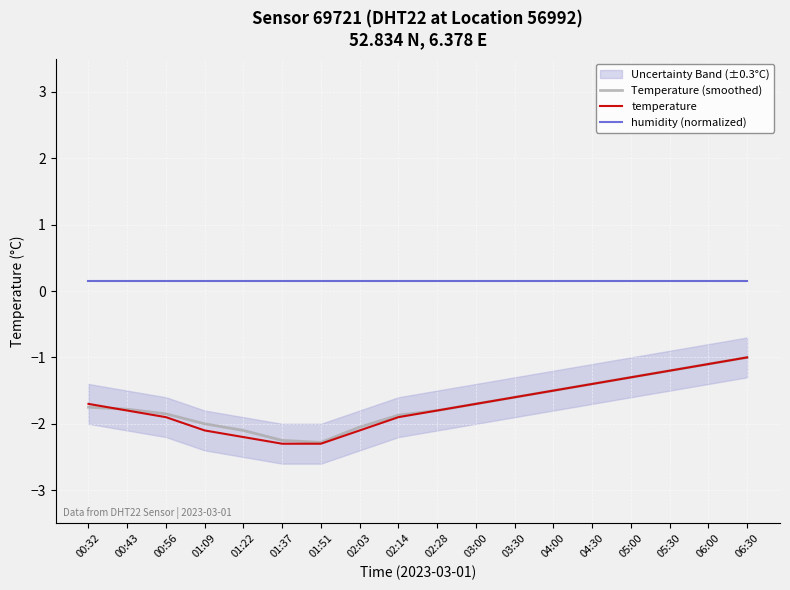

What are all the series names shown in the legend?

Temperature (smoothed), temperature, humidity (normalized)